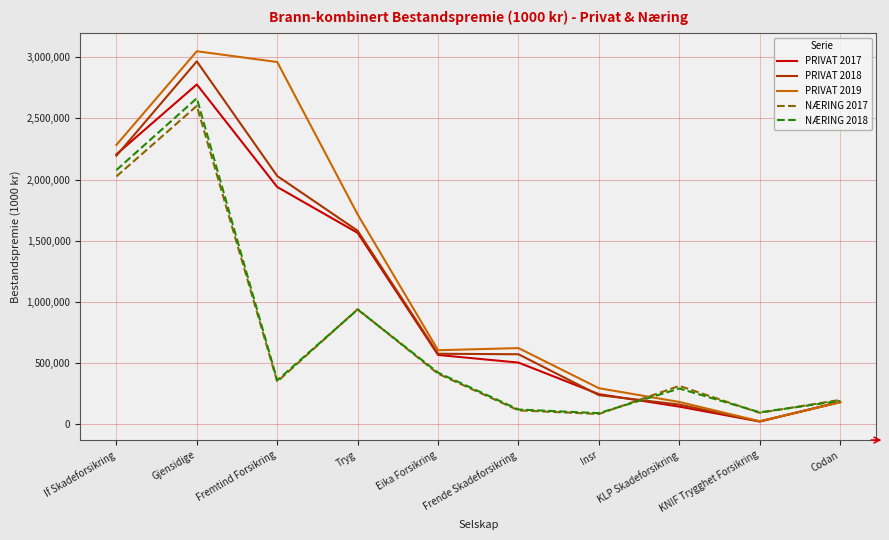

True or false: PRIVAT 2018 has a value of 2967290 at Gjensidige.

True